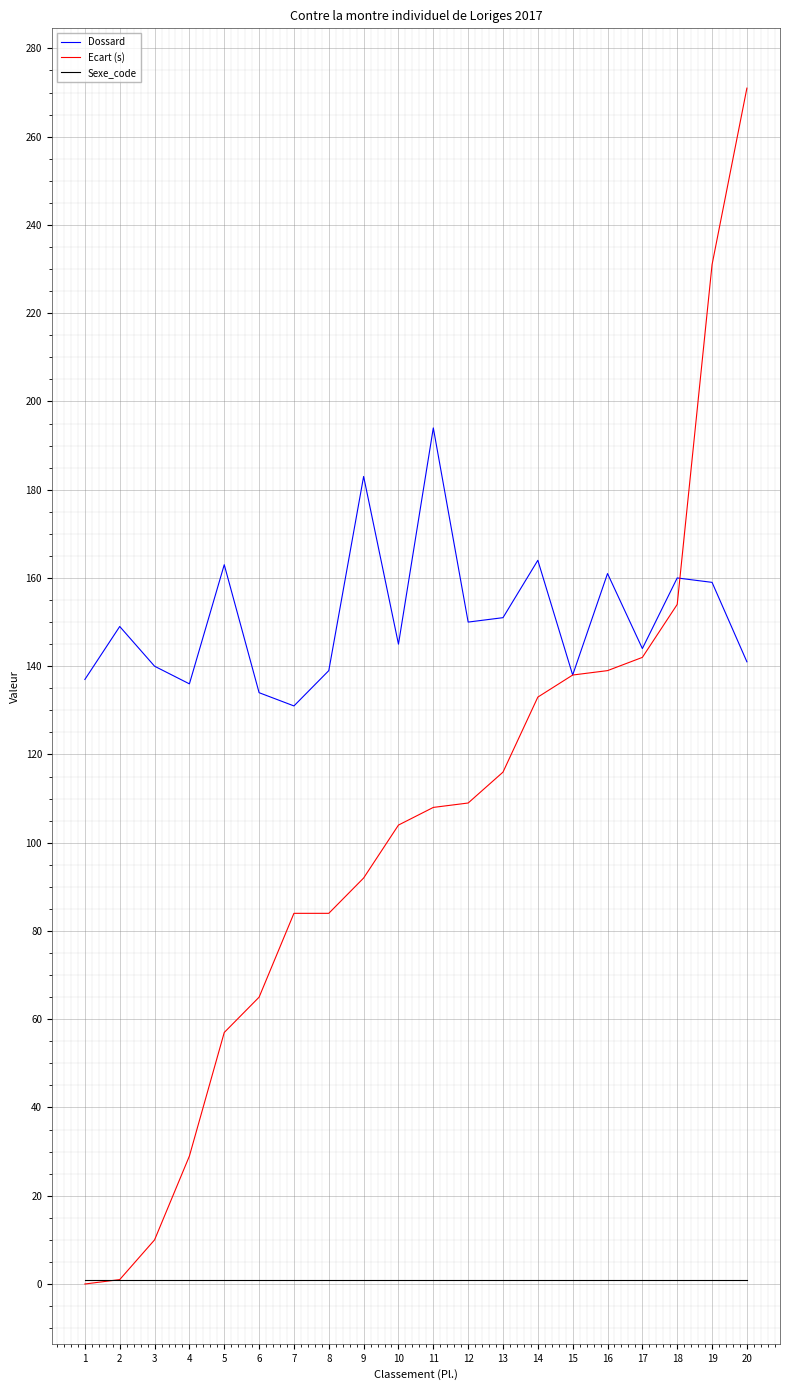

Is the value of Ecart (s) at 5 greater than the value of Sexe_code at 9?

Yes